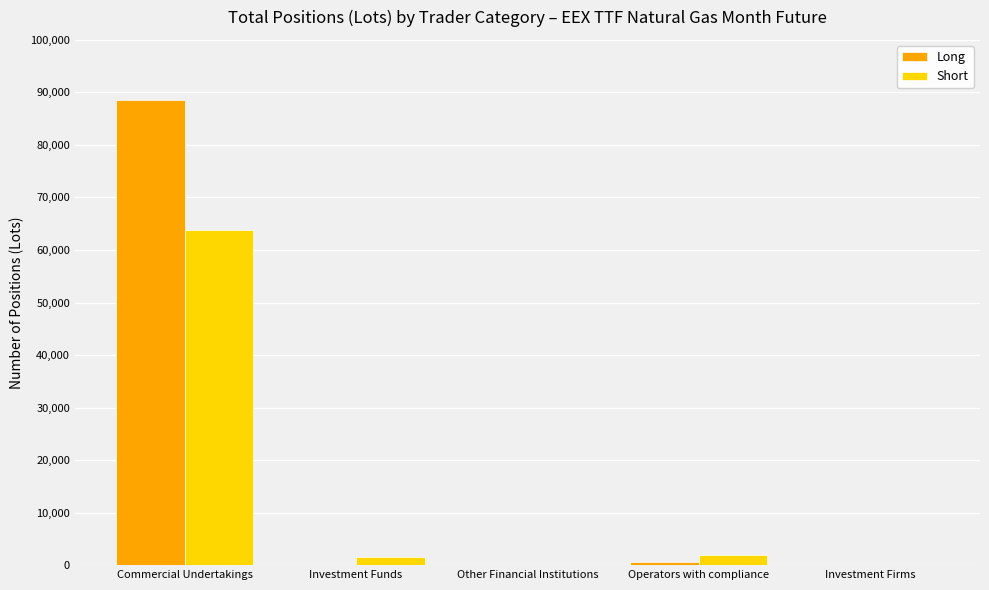

How many values in the Long series exceed 23?

3